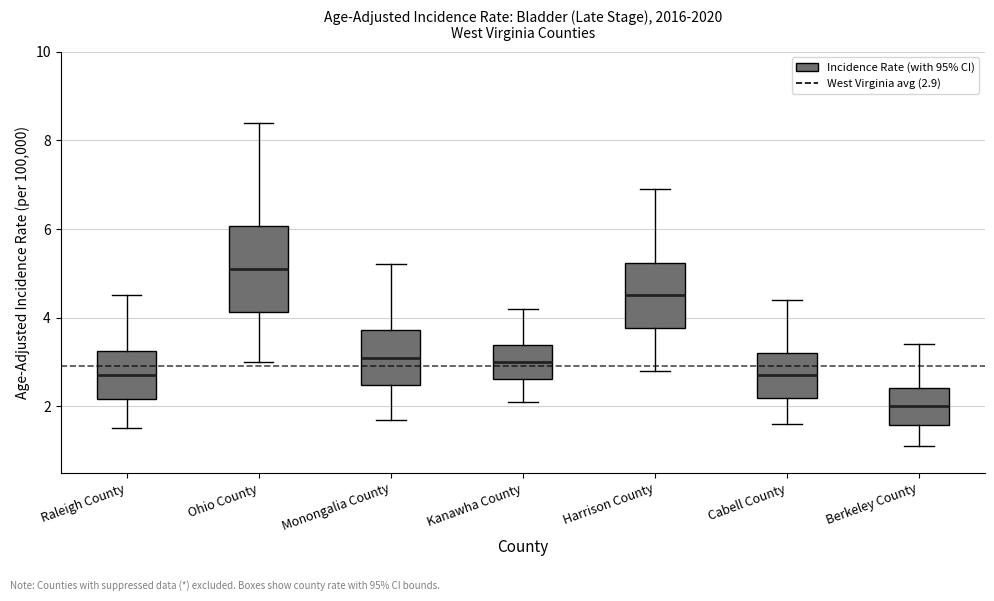

Reading left to right, transcribe this box plot: for each box, give where its median line is, the range the box spans, and where its two whiskers end, as read against the y-axis. The values are not printed on the chart, so give them approximately, as read against the axis.

Raleigh County: median 2.8, box 2.2 to 3.2, whiskers 1.6 to 4.6
Ohio County: median 5.2, box 4.2 to 6.0, whiskers 3.0 to 8.4
Monongalia County: median 3.2, box 2.4 to 3.8, whiskers 1.8 to 5.2
Kanawha County: median 3.0, box 2.6 to 3.4, whiskers 2.2 to 4.2
Harrison County: median 4.6, box 3.8 to 5.2, whiskers 2.8 to 7.0
Cabell County: median 2.8, box 2.2 to 3.2, whiskers 1.6 to 4.4
Berkeley County: median 2.0, box 1.6 to 2.4, whiskers 1.2 to 3.4